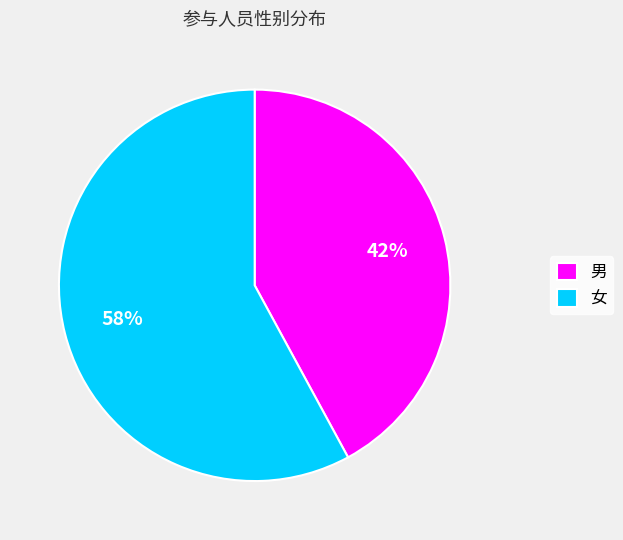

What is the ratio of the value at 男 to the value at 女?

0.7